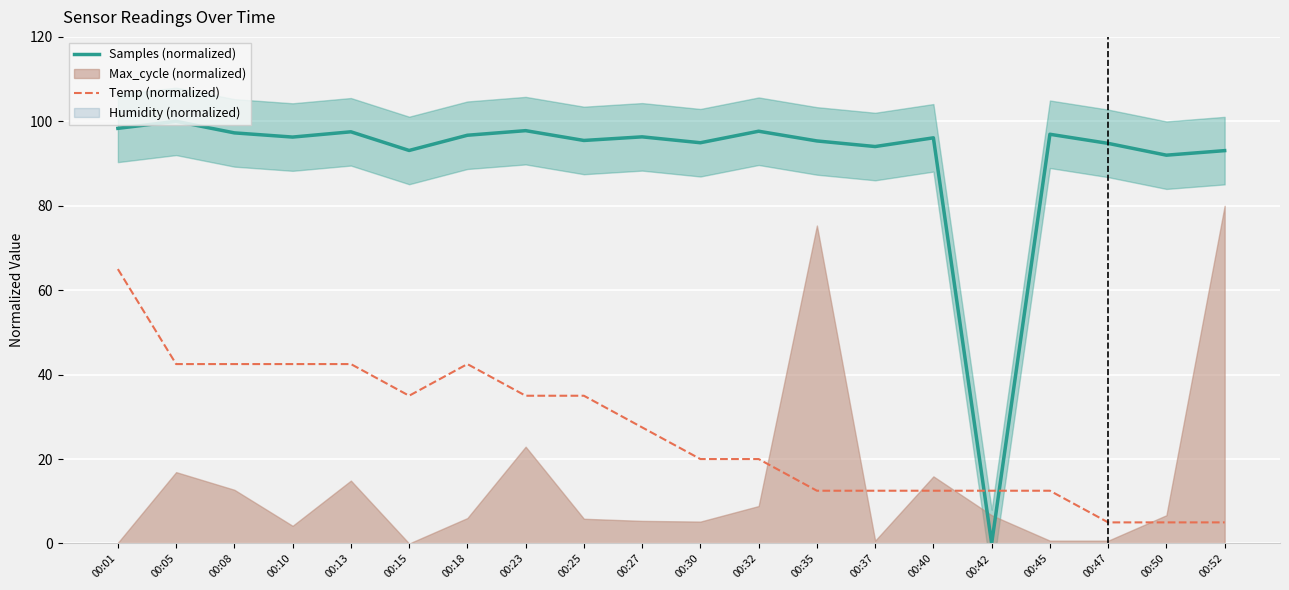

Reading left to right, extract all data points from this chart.

Samples (normalized): 00:01=98.3	00:05=100.0	00:08=97.3	00:10=96.3	00:13=97.5	00:15=93.1	00:18=96.7	00:23=97.8	00:25=95.5	00:27=96.3	00:30=94.9	00:32=97.7	00:35=95.4	00:37=94.0	00:40=96.1	00:42=0.0	00:45=96.9	00:47=94.8	00:50=92.0	00:52=93.1
Temp (normalized): 00:01=65.0	00:05=42.5	00:08=42.5	00:10=42.5	00:13=42.5	00:15=35.0	00:18=42.5	00:23=35.0	00:25=35.0	00:27=27.5	00:30=20.0	00:32=20.0	00:35=12.5	00:37=12.5	00:40=12.5	00:42=12.5	00:45=12.5	00:47=5.0	00:50=5.0	00:52=5.0